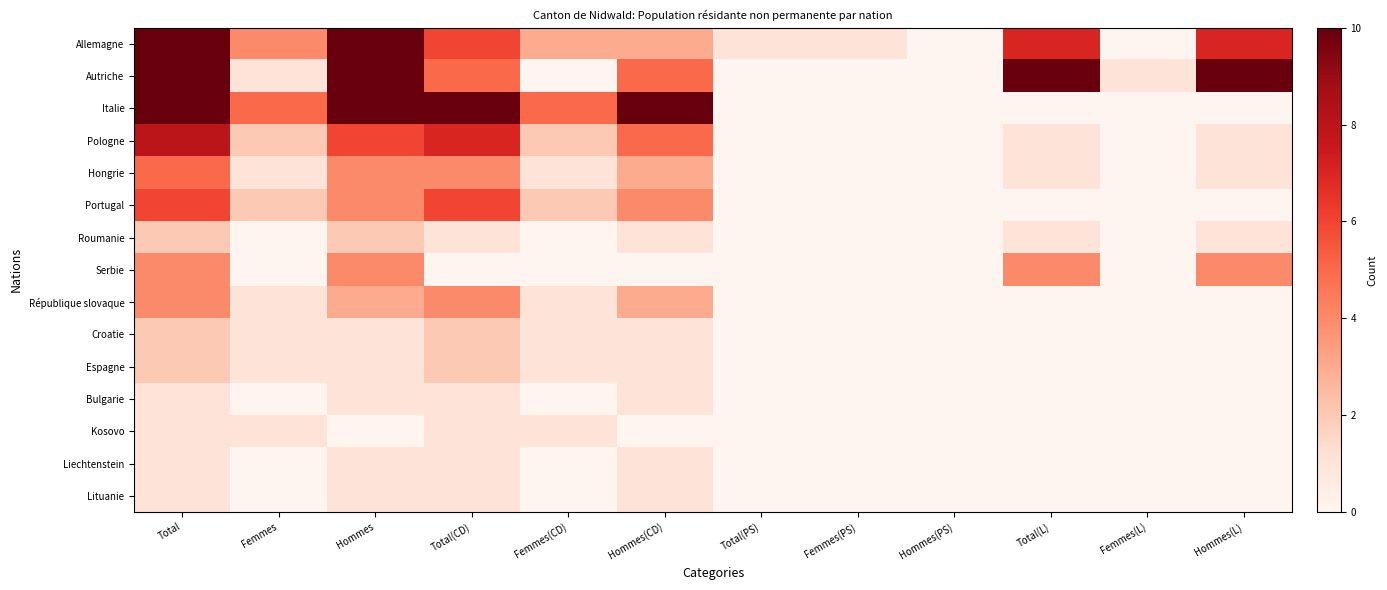

What is the greatest value displayed?

56